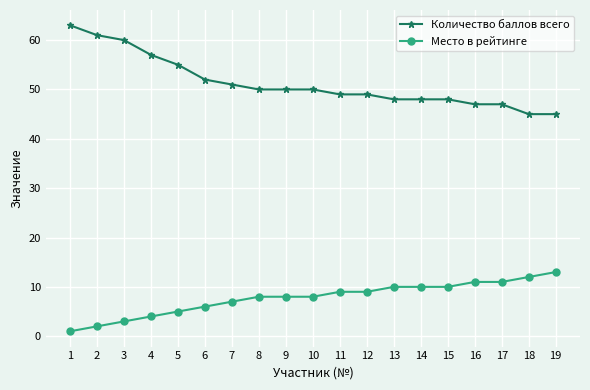

How many lines are shown in the chart?

2